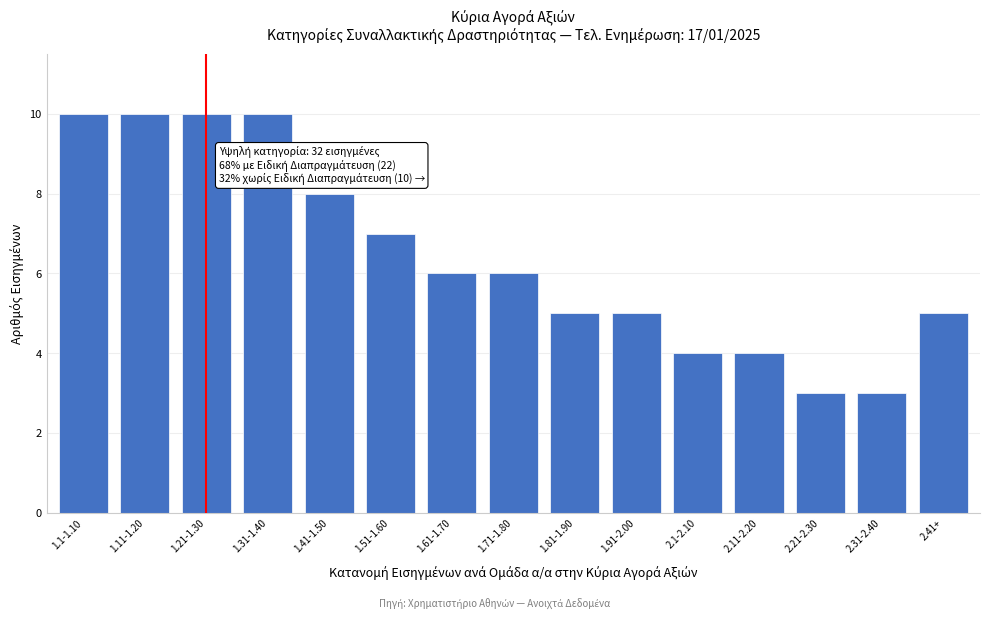

Reading left to right, what are all the values shown in this chart?

10	10	10	10	8	7	6	6	5	5	4	4	3	3	5